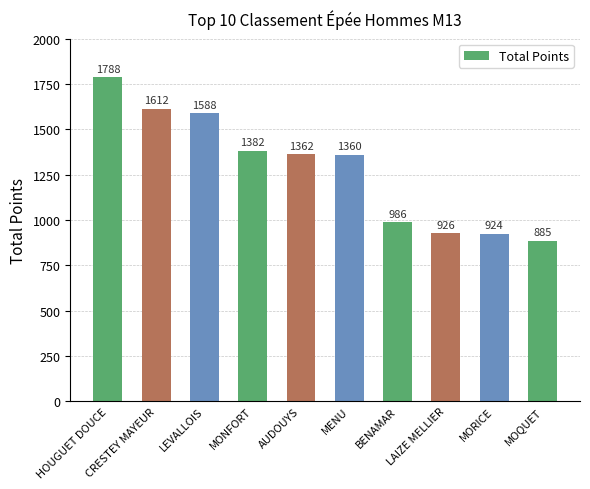

At which label does the data first exceed 1362?

HOUGUET DOUCE